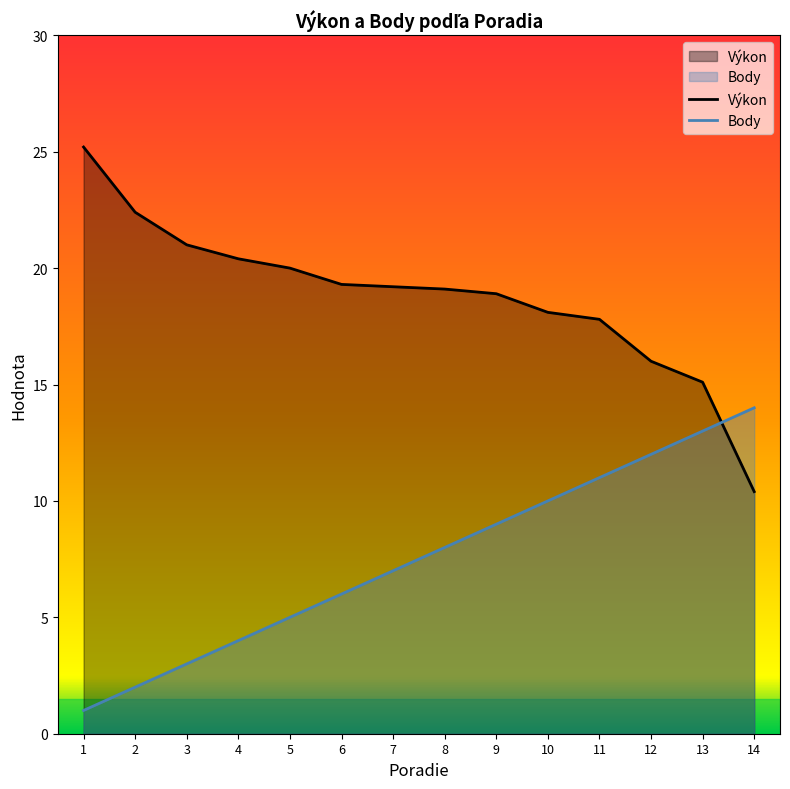

What is the lowest value of the Výkon series?

10.4